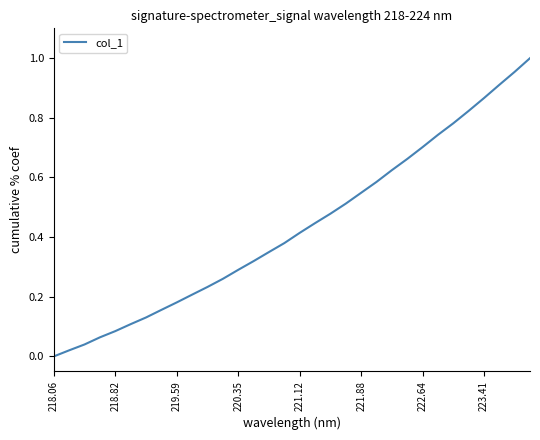

True or false: the data shows 0.3 at 219.59.

False